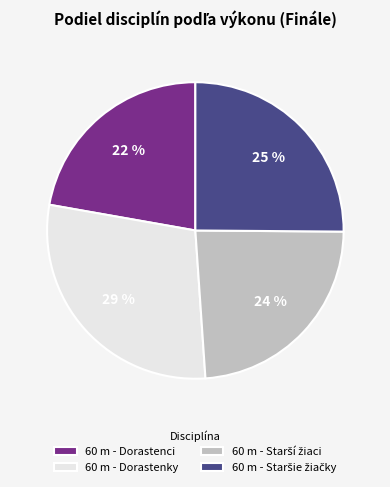

How many segments does this pie chart have?

4